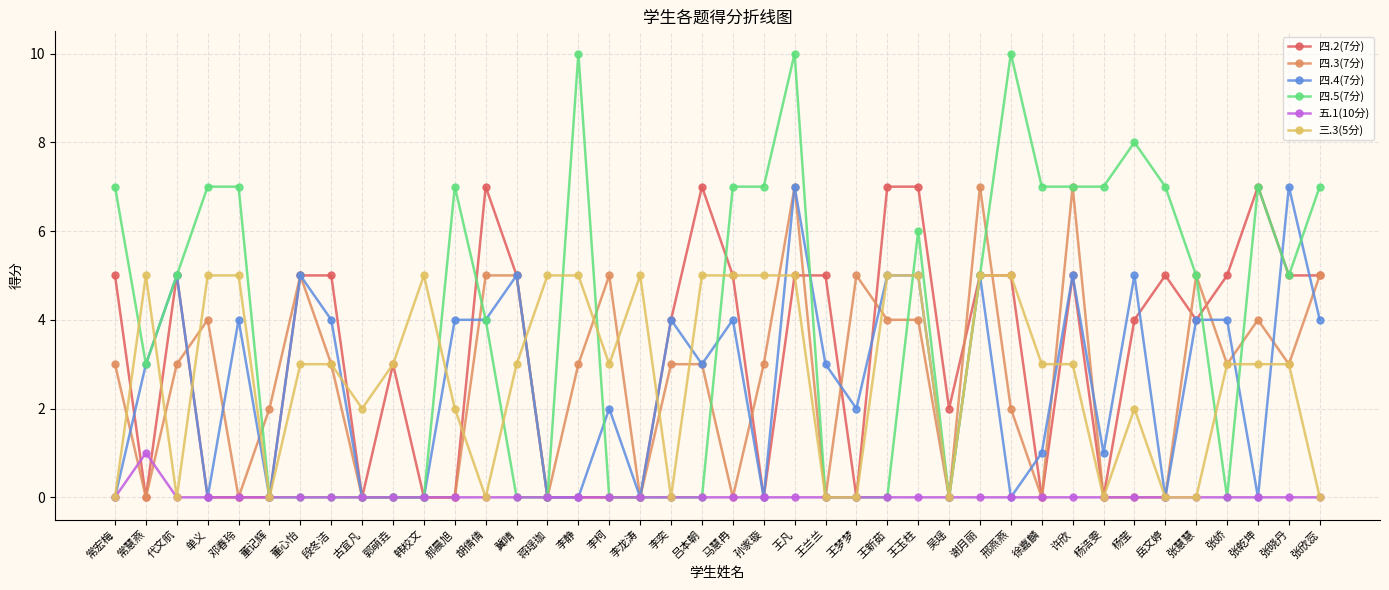

Count the number of data series in this chart.

6